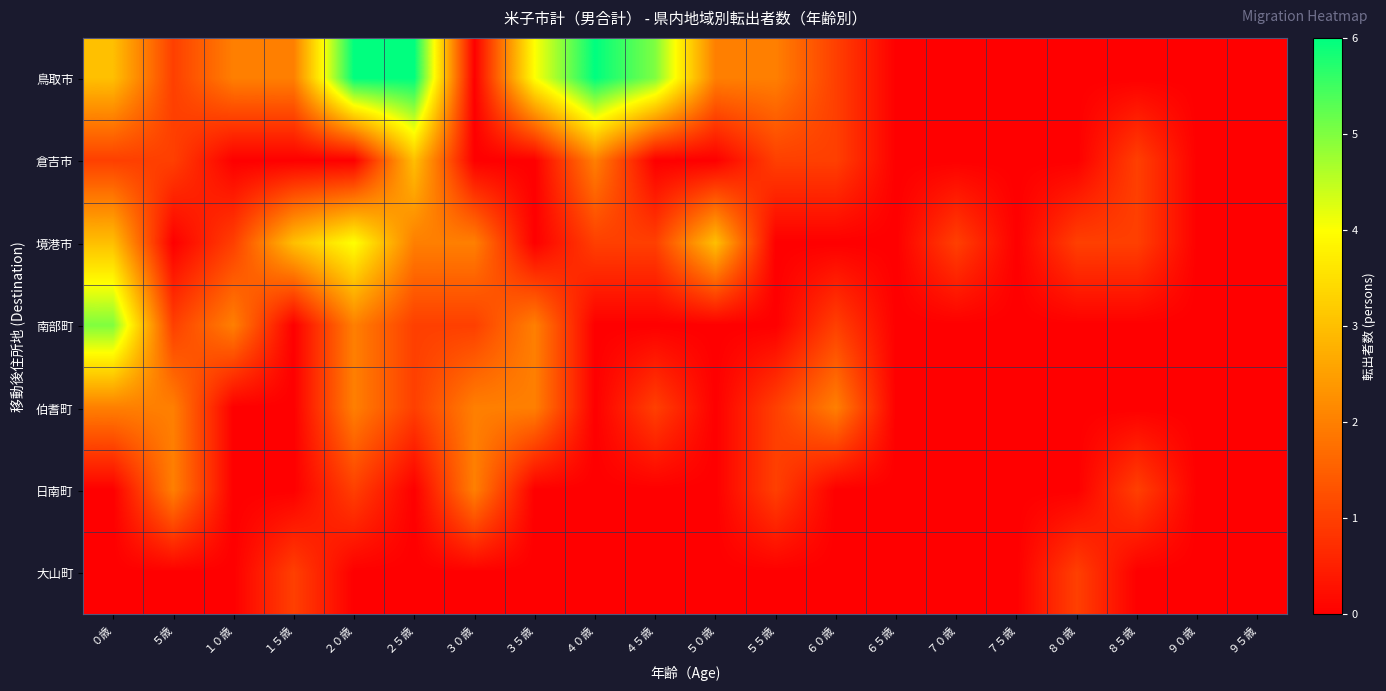

What is the greatest value displayed?

6